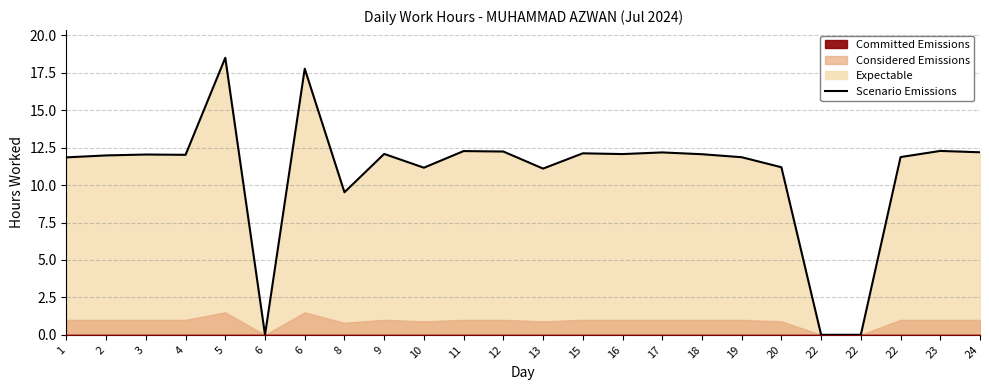

Where does the data first go above 12?

3